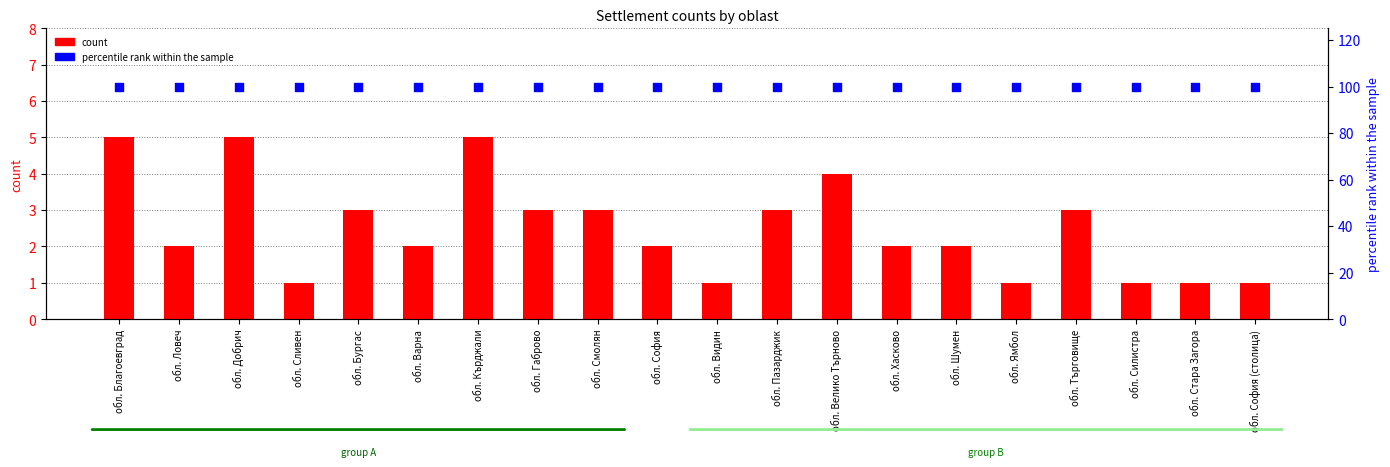

What are all the series names shown in the legend?

count, percentile rank within the sample